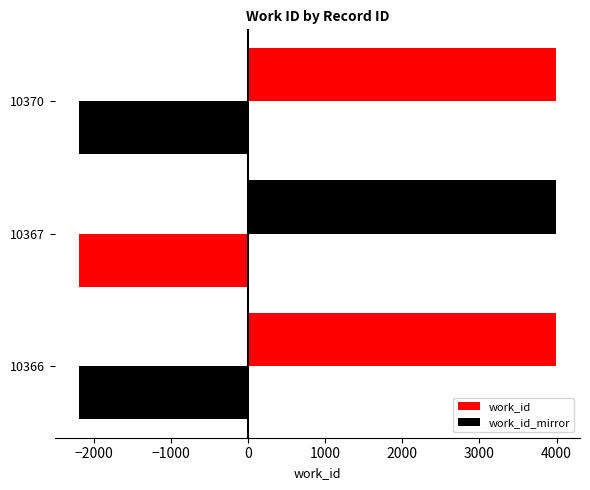

Count the number of categories in the chart.

3